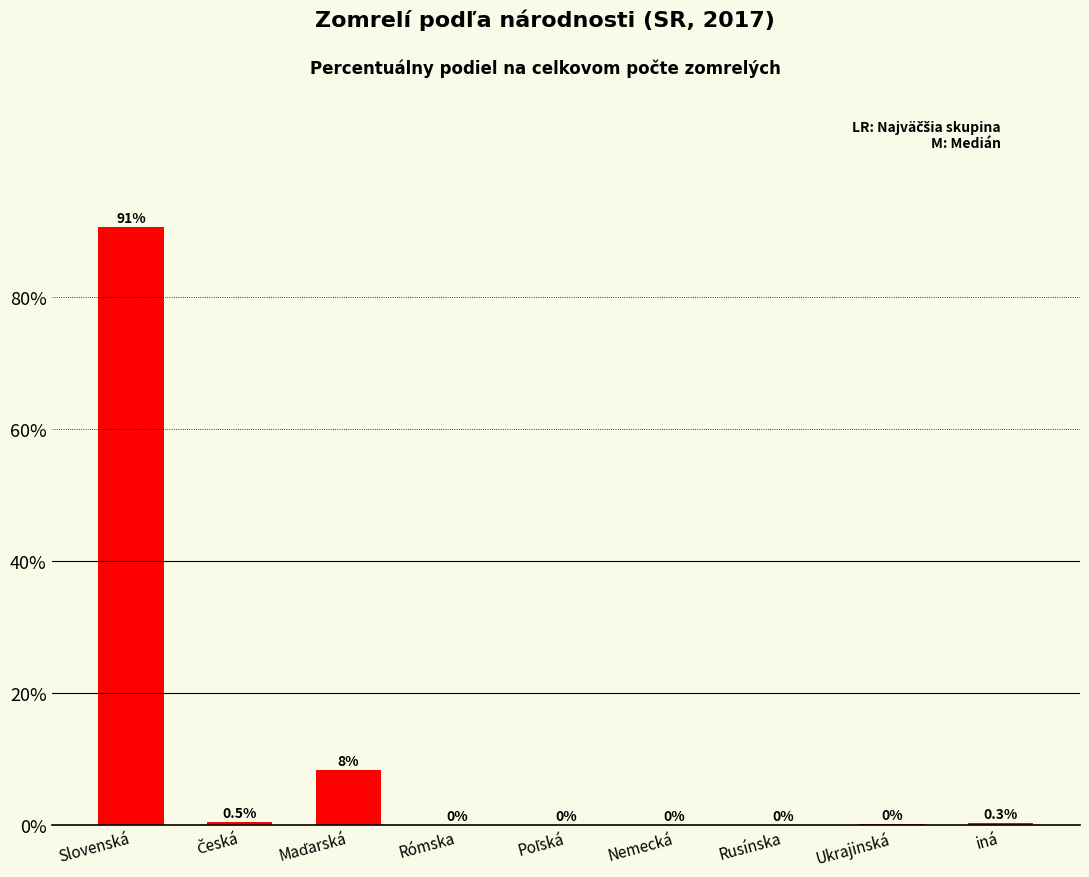

Which has a higher value, iná or Rómska?

iná